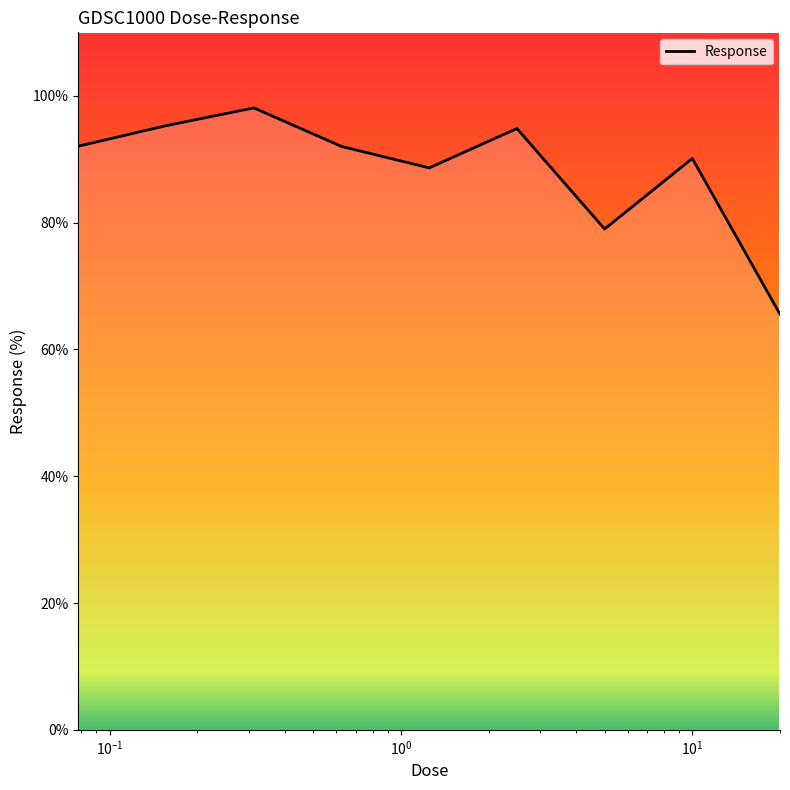

How many distinct data groups are displayed?

1